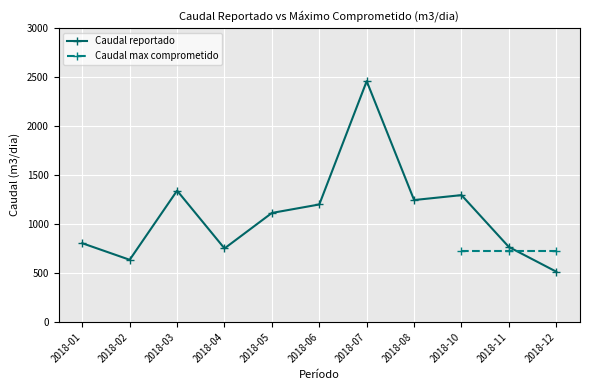

List the labels in order of value, largest first.

2018-07, 2018-03, 2018-10, 2018-08, 2018-06, 2018-05, 2018-01, 2018-11, 2018-04, 2018-02, 2018-12